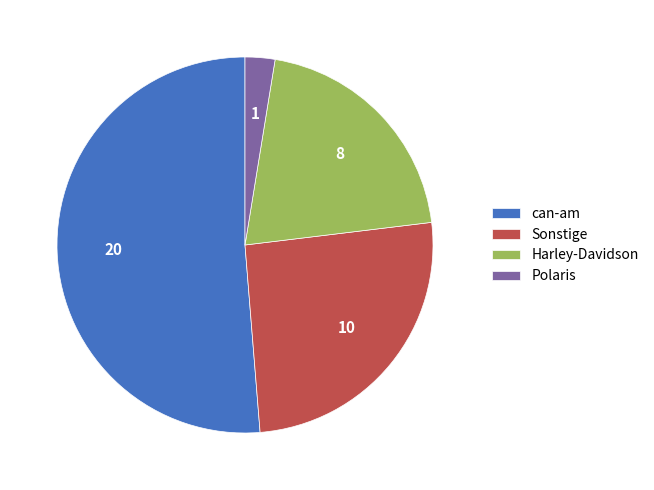

The Sonstige slice represents 13% of the pie. True or false?

False